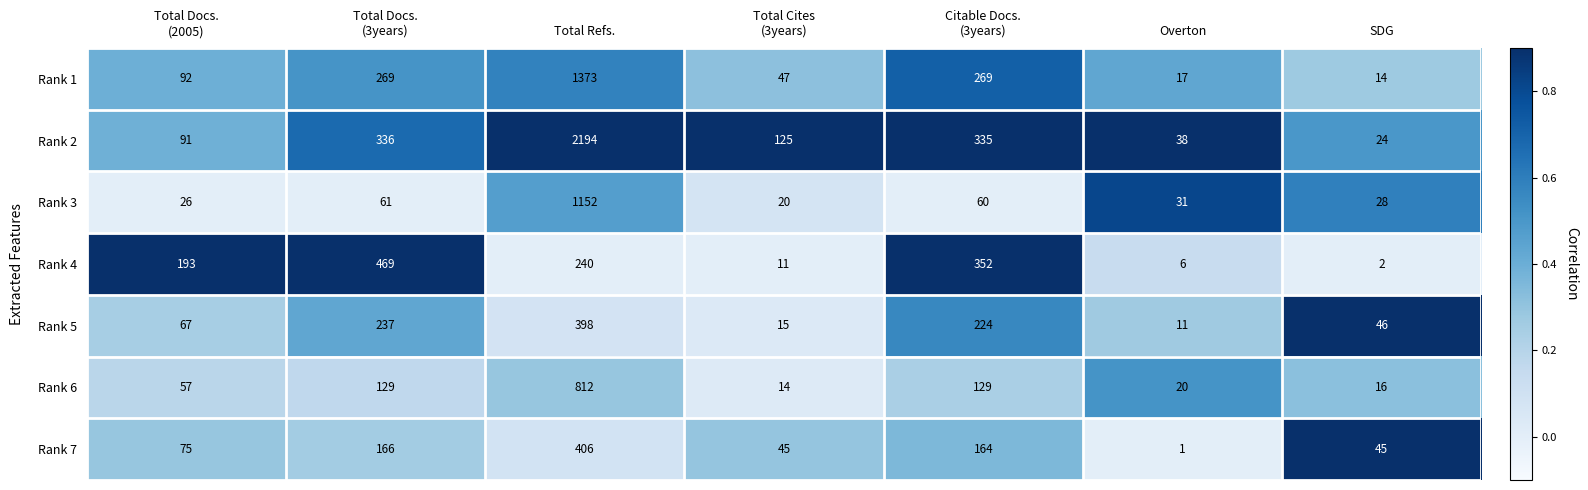

Count the number of data series in this chart.

7